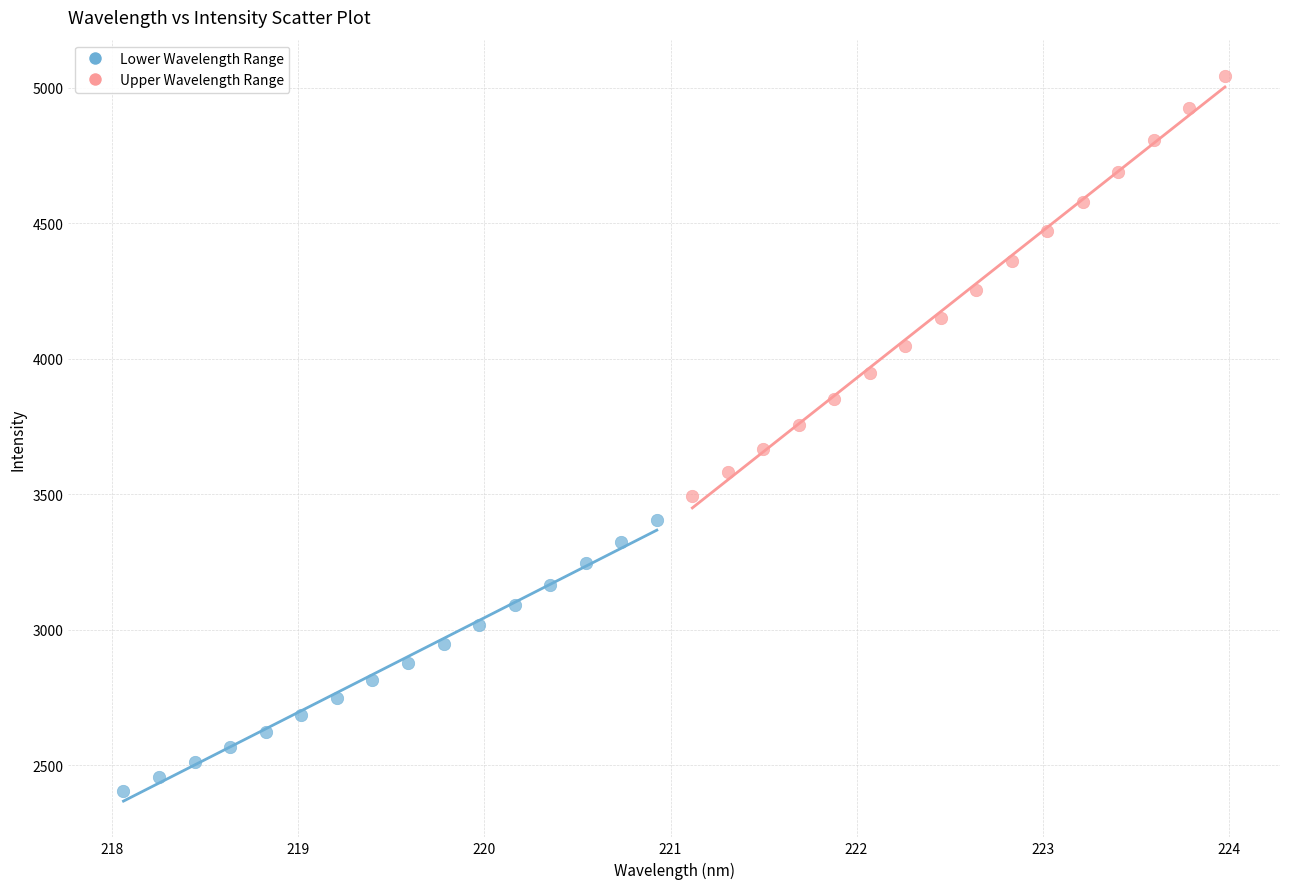

Which series contains the highest Y value?

Upper Wavelength Range